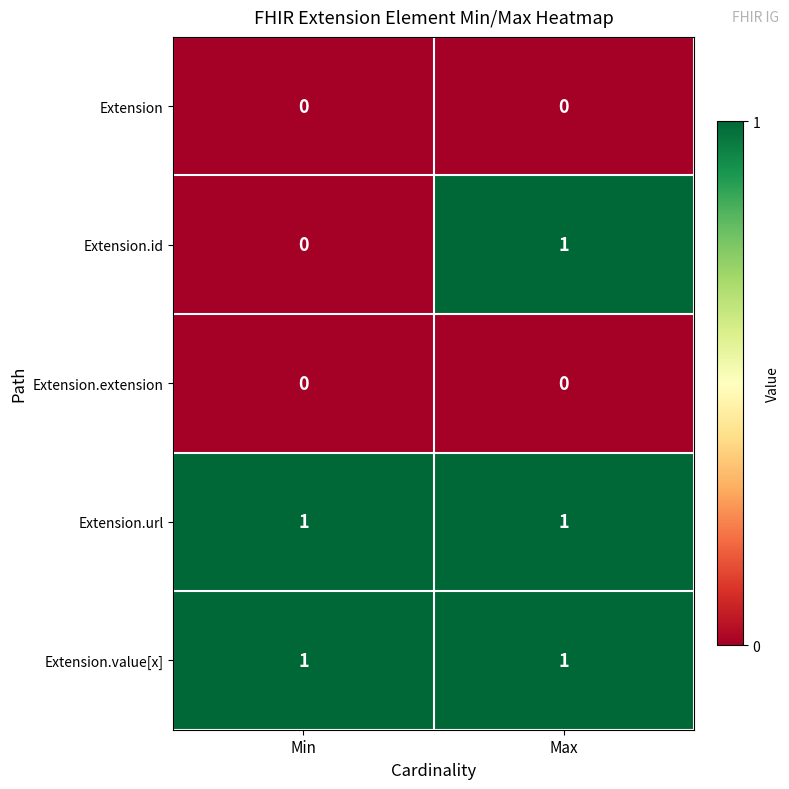

Between Min and Max, which series saw the biggest shift?

Extension.id